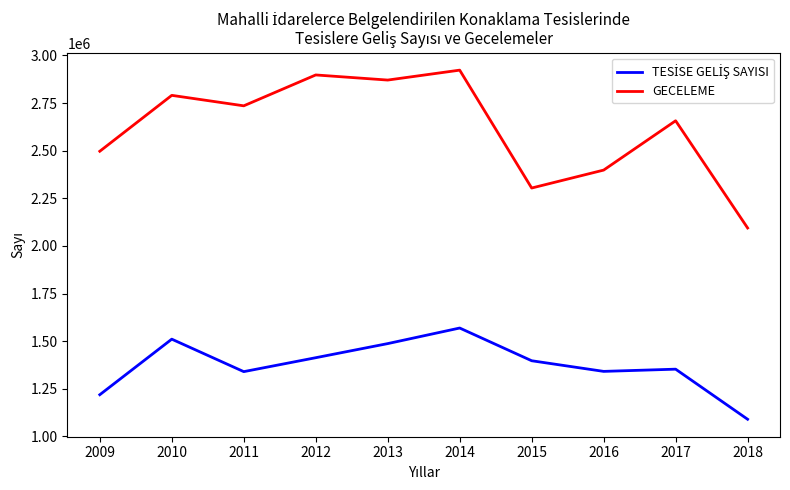

What is the difference between the highest and lowest values at 2009?

1277740